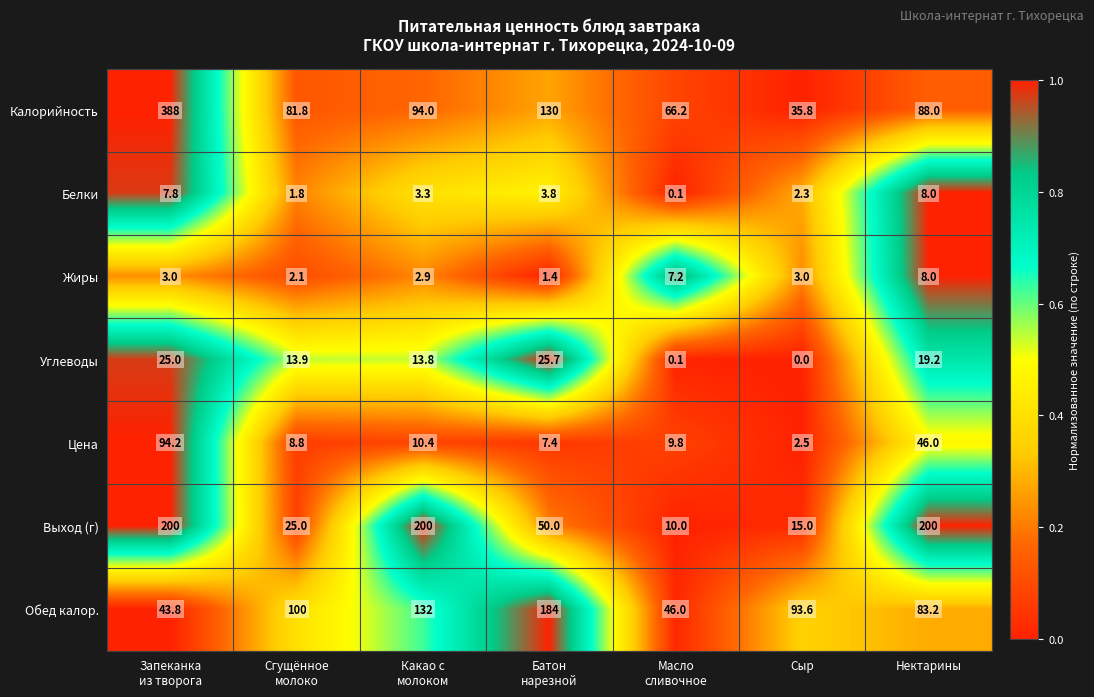

How many categories are shown in the chart?

7